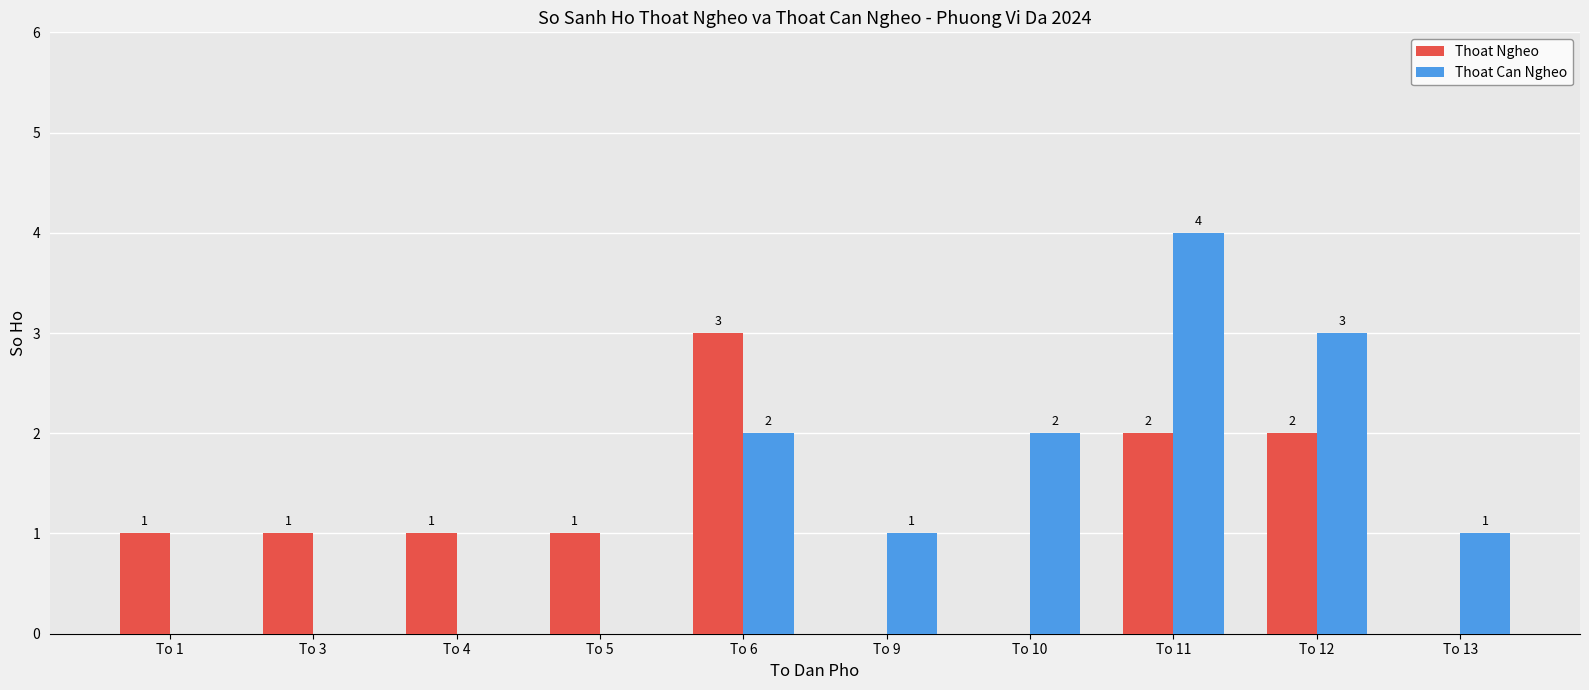

True or false: Thoat Ngheo has a value of 3 at To 11.

False